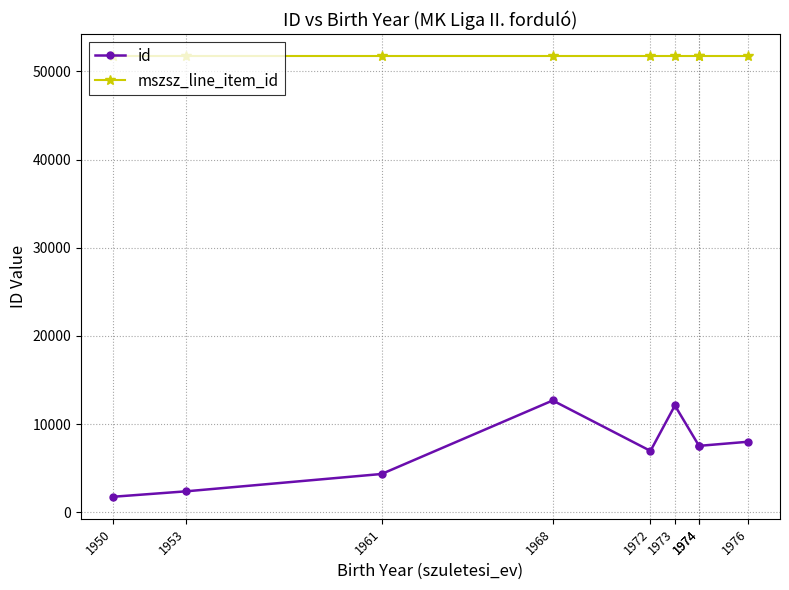

What are all the series names shown in the legend?

id, mszsz_line_item_id